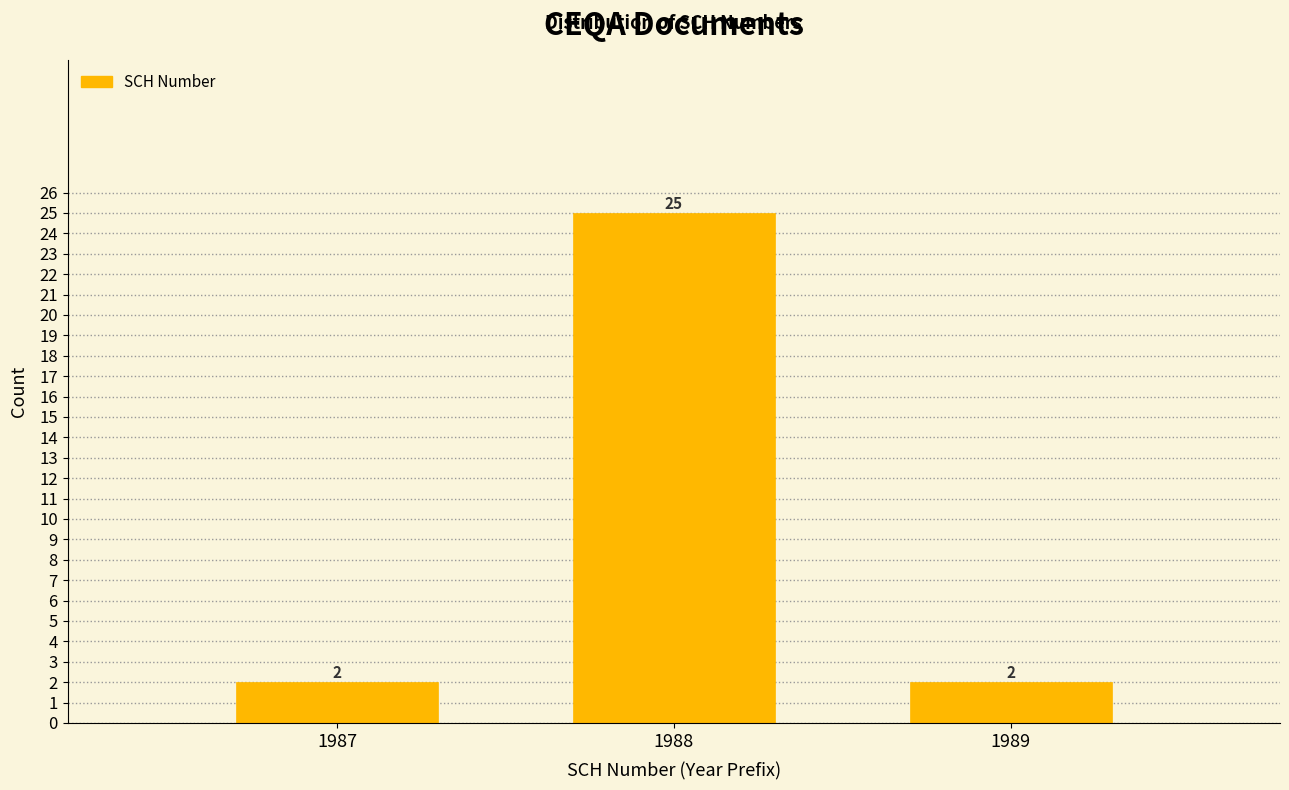

Reading right to left, extract all data points from this chart.

1989=2	1988=25	1987=2